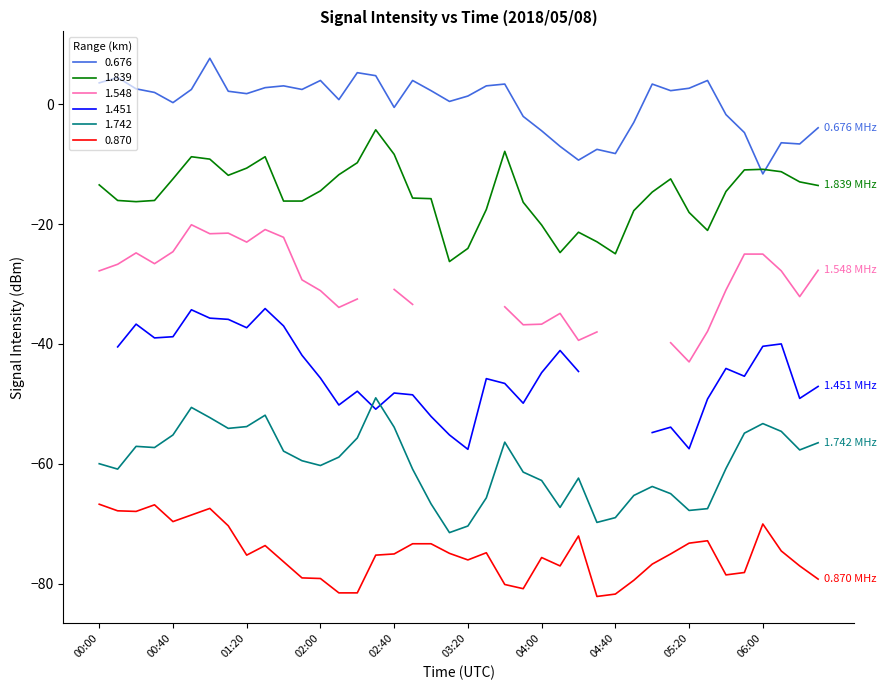

True or false: 0.676 and 1.742 cross at least once.

False